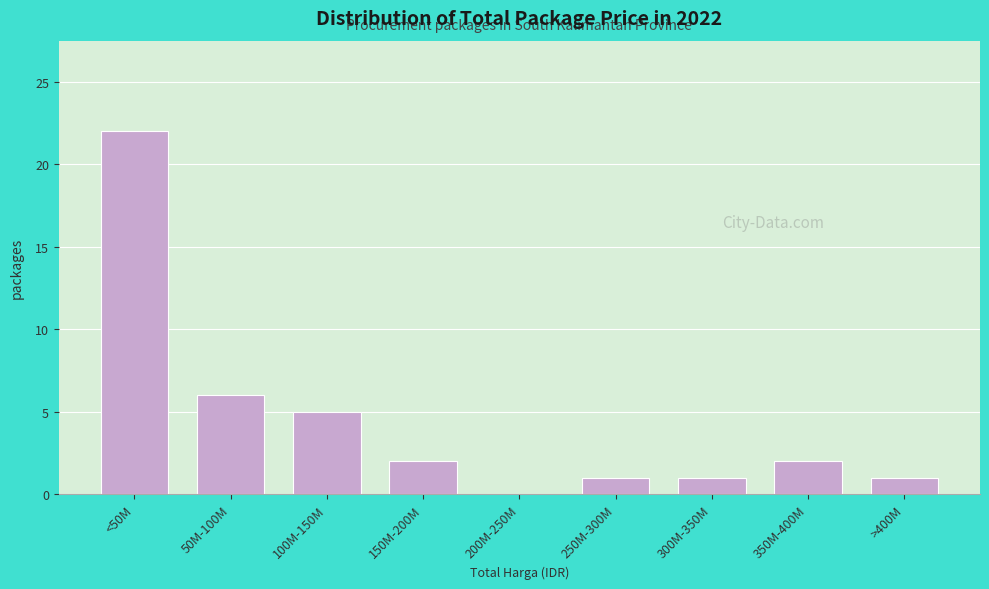

Reading right to left, extract all data points from this chart.

>400M=1	350M-400M=2	300M-350M=1	250M-300M=1	200M-250M=0	150M-200M=2	100M-150M=5	50M-100M=6	<50M=22